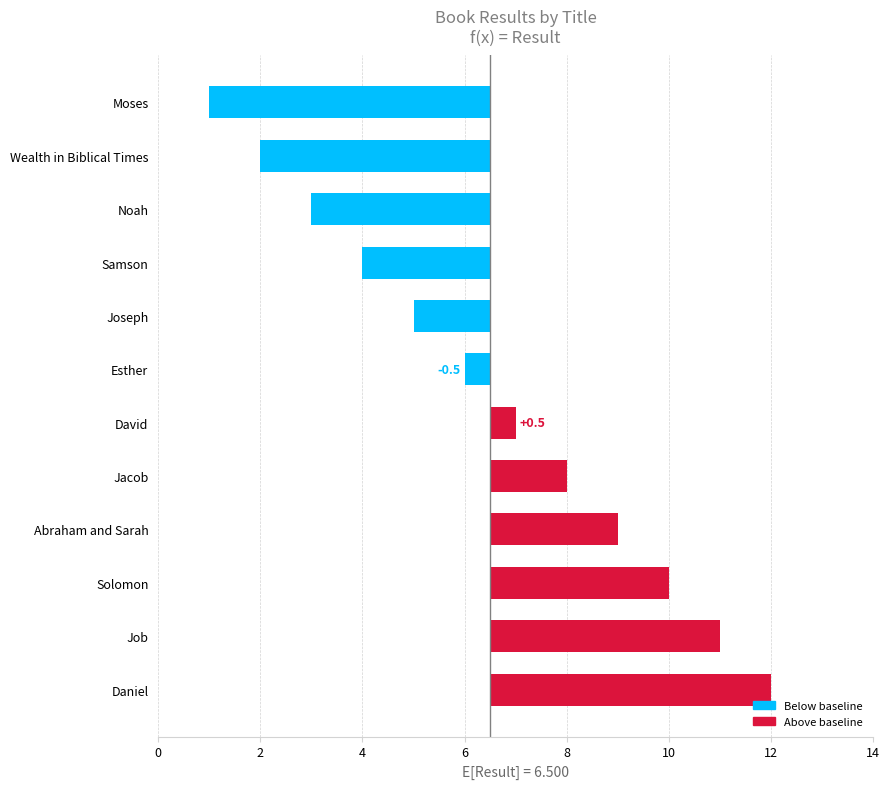

What is the smallest value displayed?

-5.5